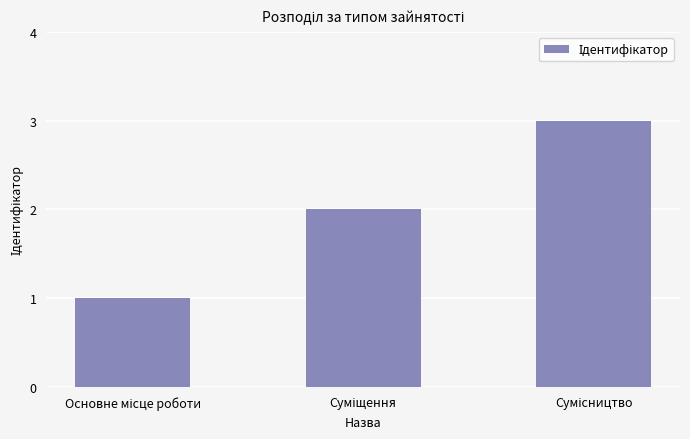

What is the maximum value shown in the chart?

3